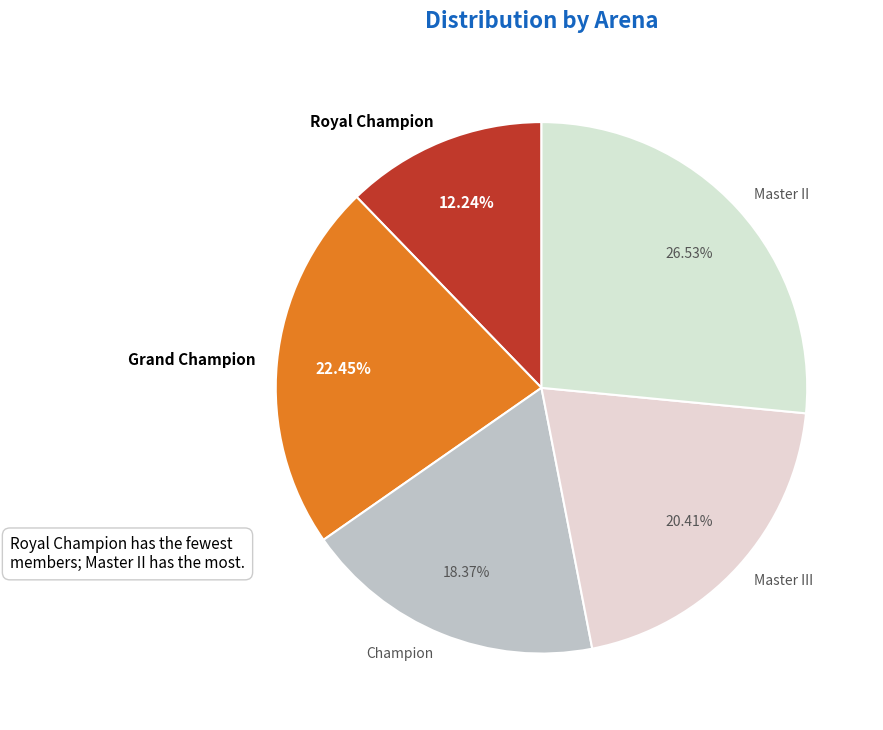

To the nearest percent, what percentage of the pie is Royal Champion?

12%